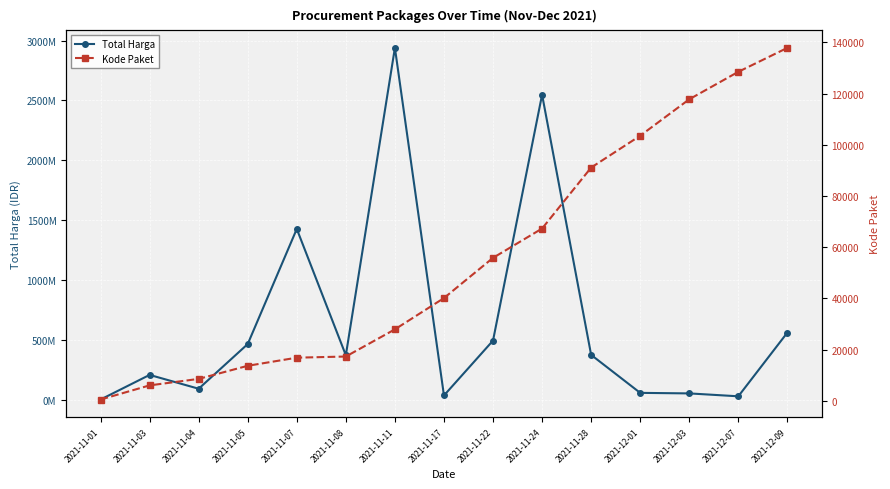

What is the sum of all Kode Paket values?

832663